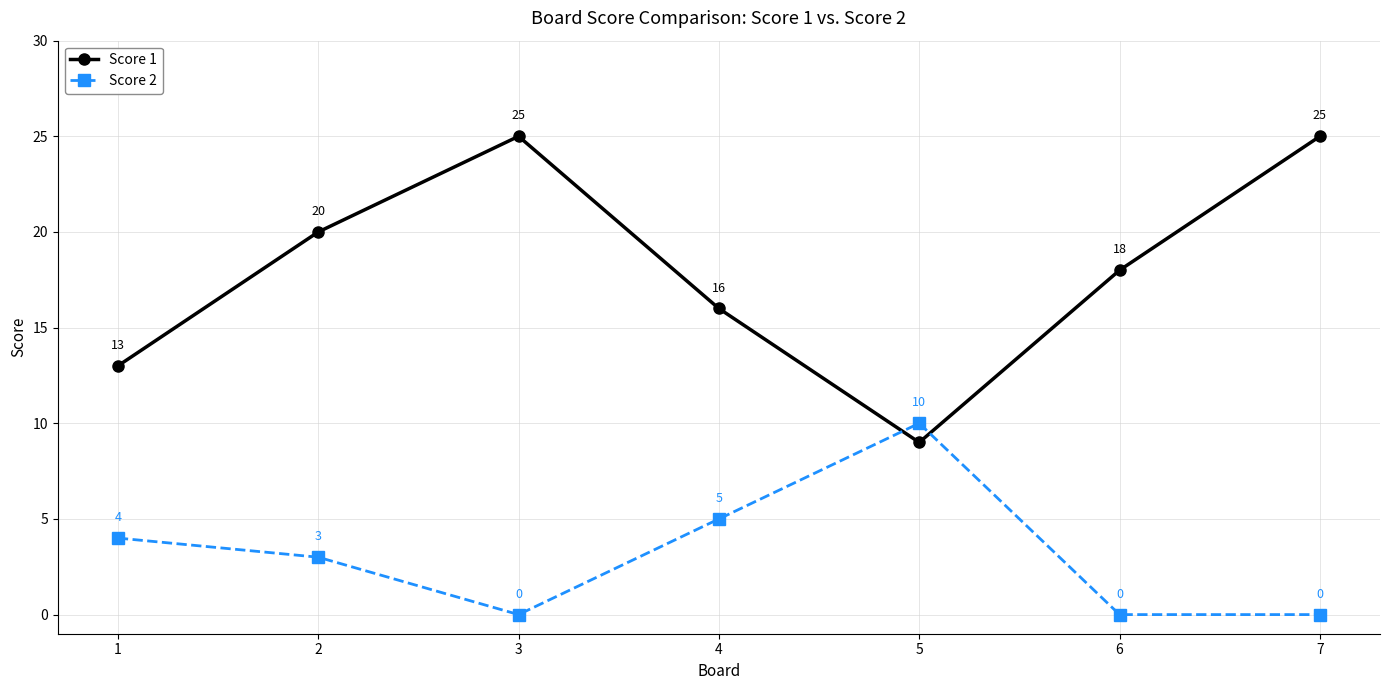

How many lines are shown in the chart?

2